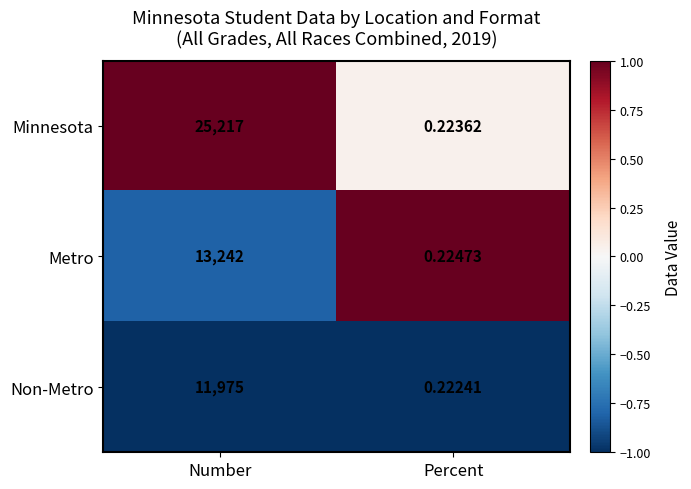

Which category has the highest value in the Metro series?

Number